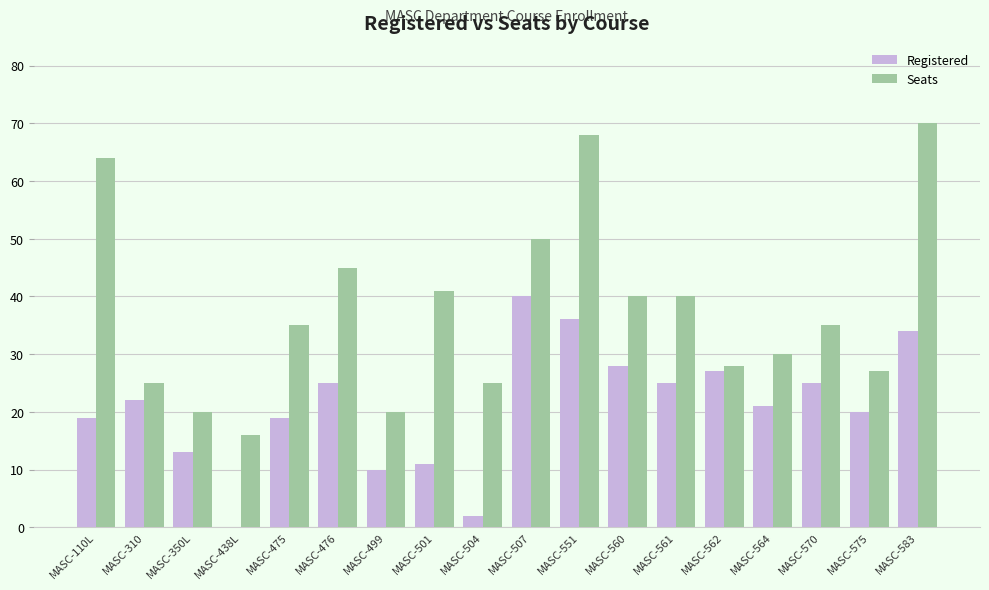

Between MASC-438L and MASC-476, which series saw the biggest shift?

Seats